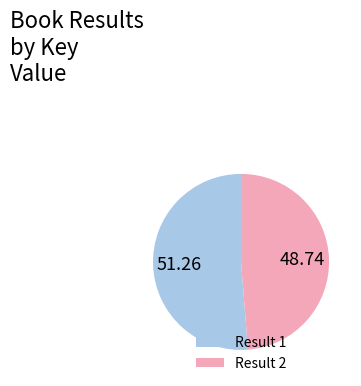

Rank the categories by value from lowest to highest.

Result 2, Result 1